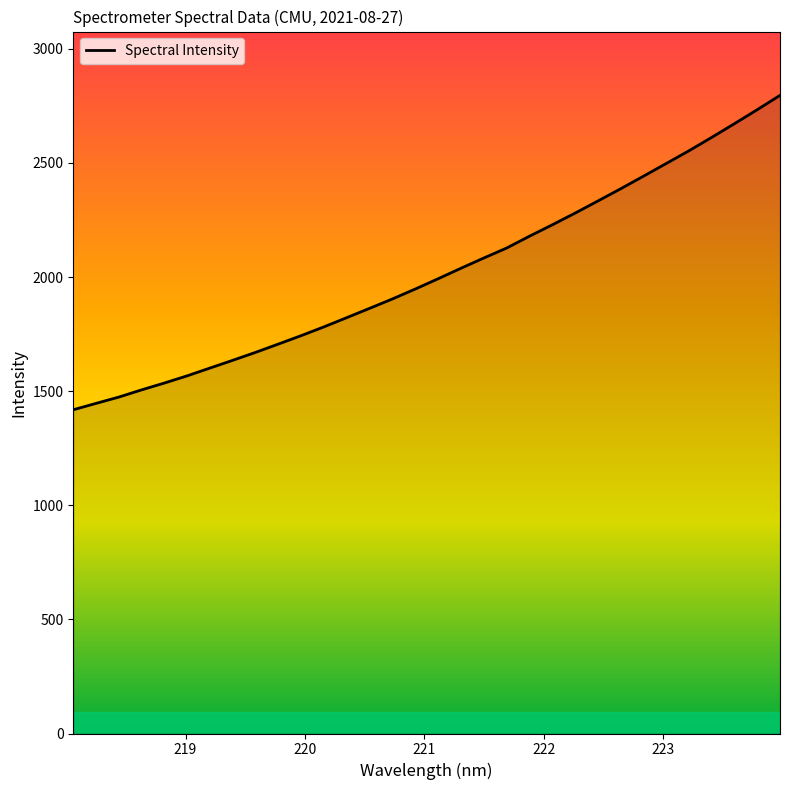

What is the greatest value displayed?

2796.3